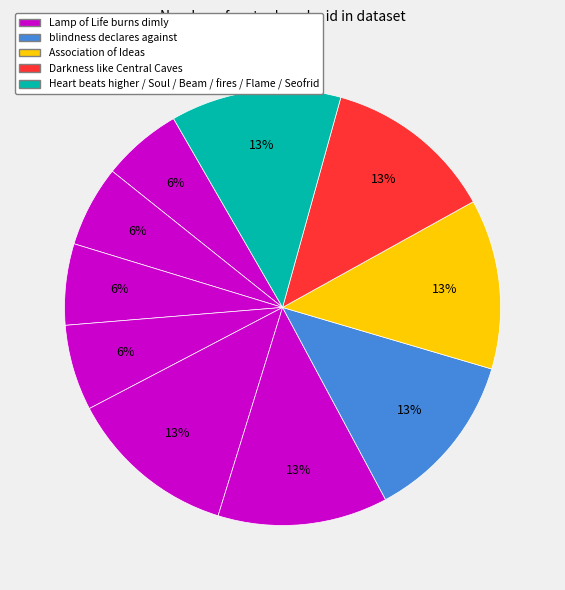

Is there a majority slice in this chart?

No